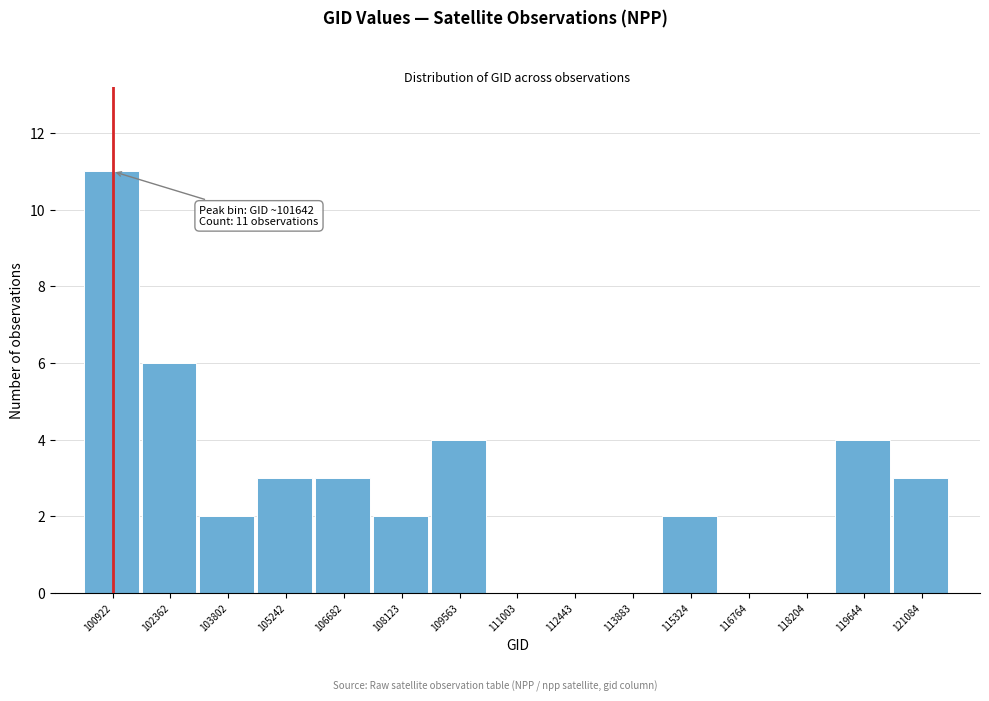

Reading left to right, extract all data points from this chart.

100922=11	102362=6	103802=2	105242=3	106682=3	108123=2	109563=4	111003=0	112443=0	113883=0	115324=2	116764=0	118204=0	119644=4	121084=3